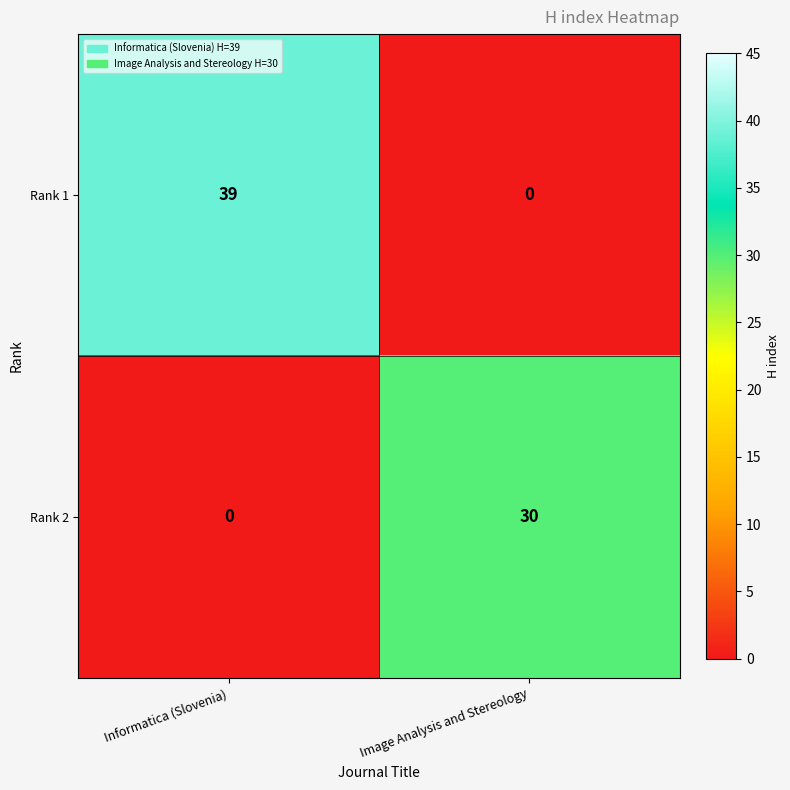

Reading left to right, extract all data points from this chart.

Rank 1: Informatica (Slovenia)=39	Image Analysis and Stereology=0
Rank 2: Informatica (Slovenia)=0	Image Analysis and Stereology=30